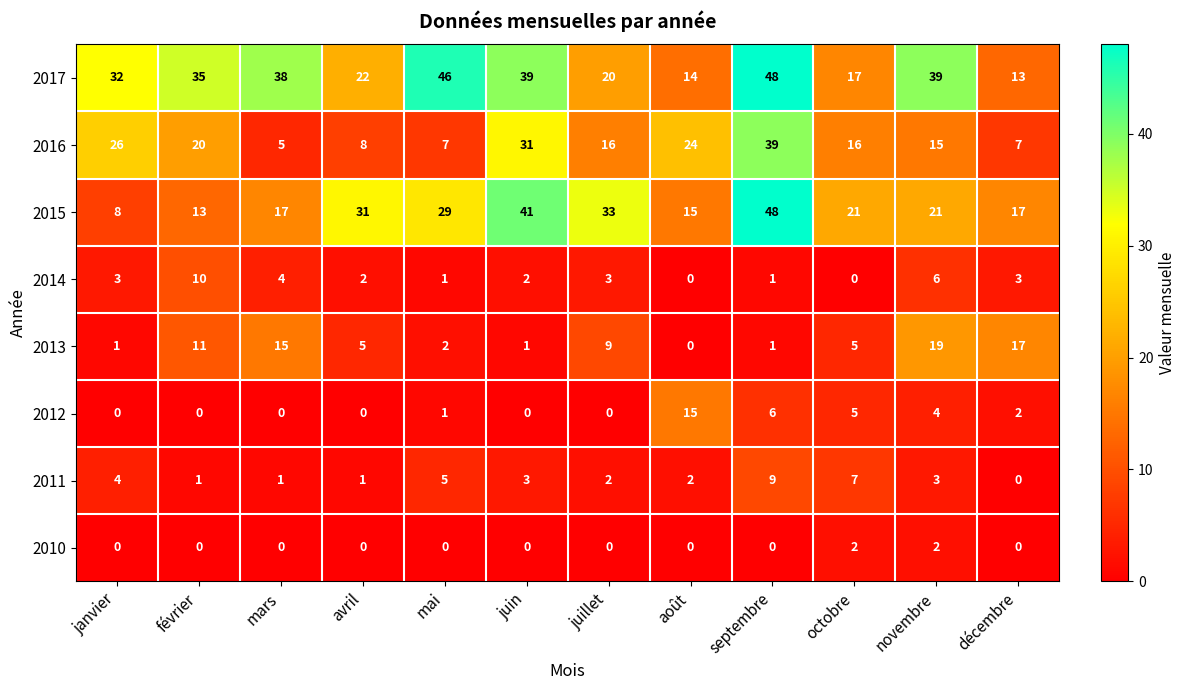

Where does the 2016 series first go above 16?

janvier